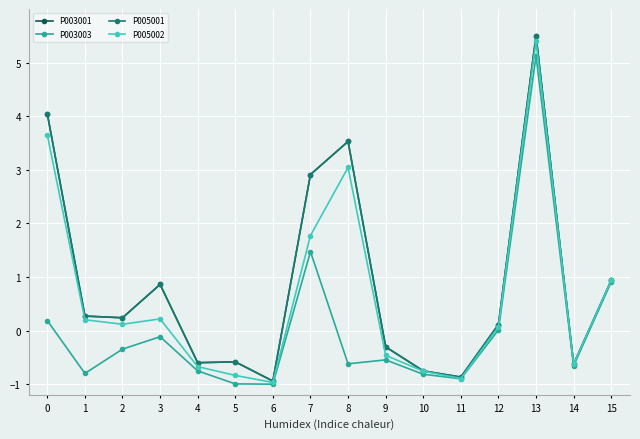

True or false: P005002 and P003003 cross at least once.

False